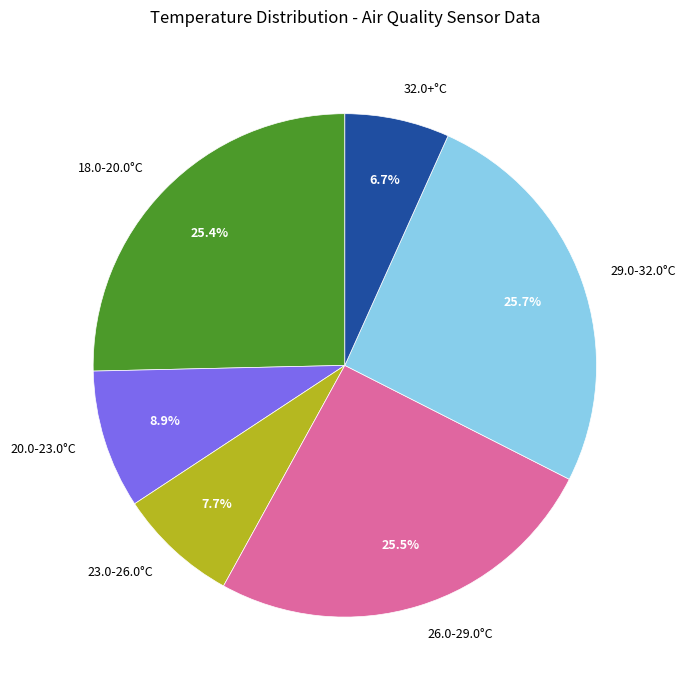

To the nearest percent, what is the average slice percentage?

17%